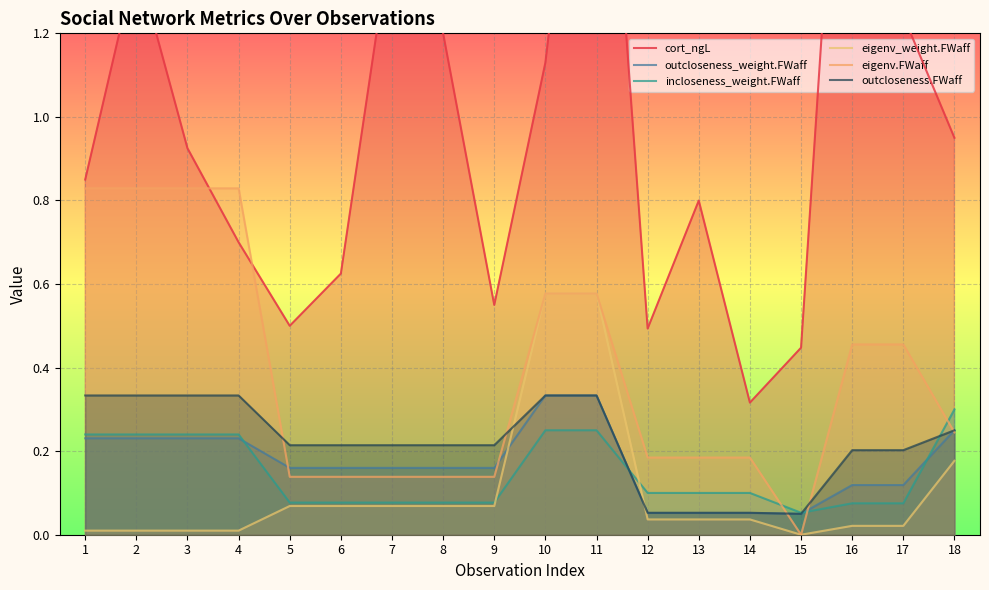

True or false: eigenv_weight.FWaff has a value of 0.0 at 17.

False